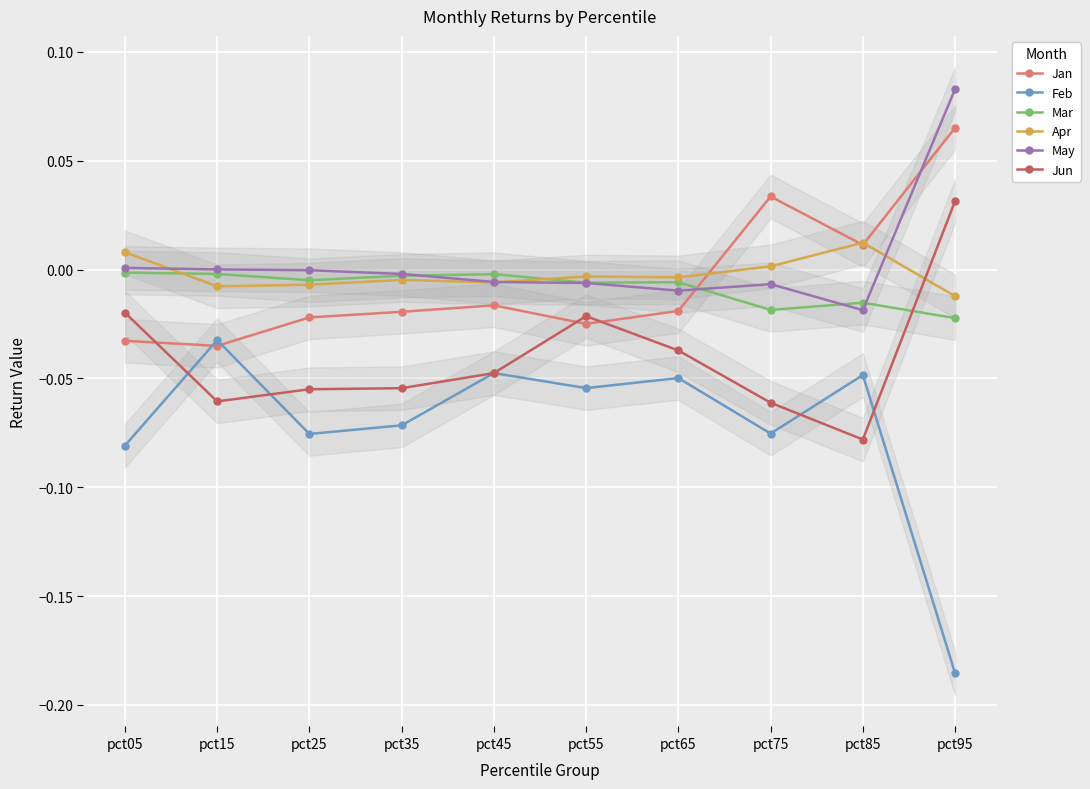

What is the difference between the maximum and minimum values in the Jun series?

0.1